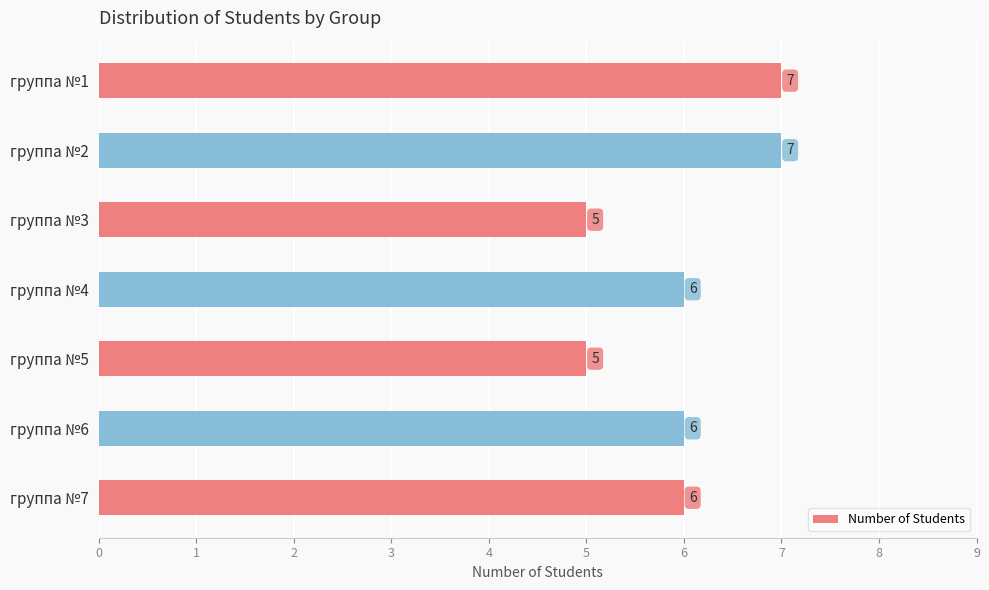

Count the values in the range 5 to 7.

7